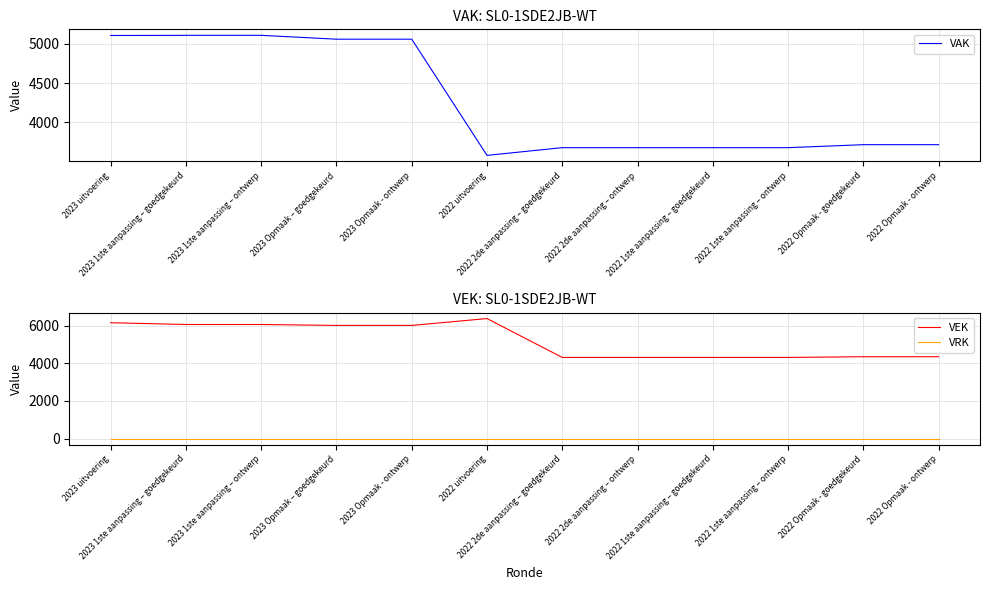

What is the spread (max minus min) of values at 2023 Opmaak - ontwerp?

6005